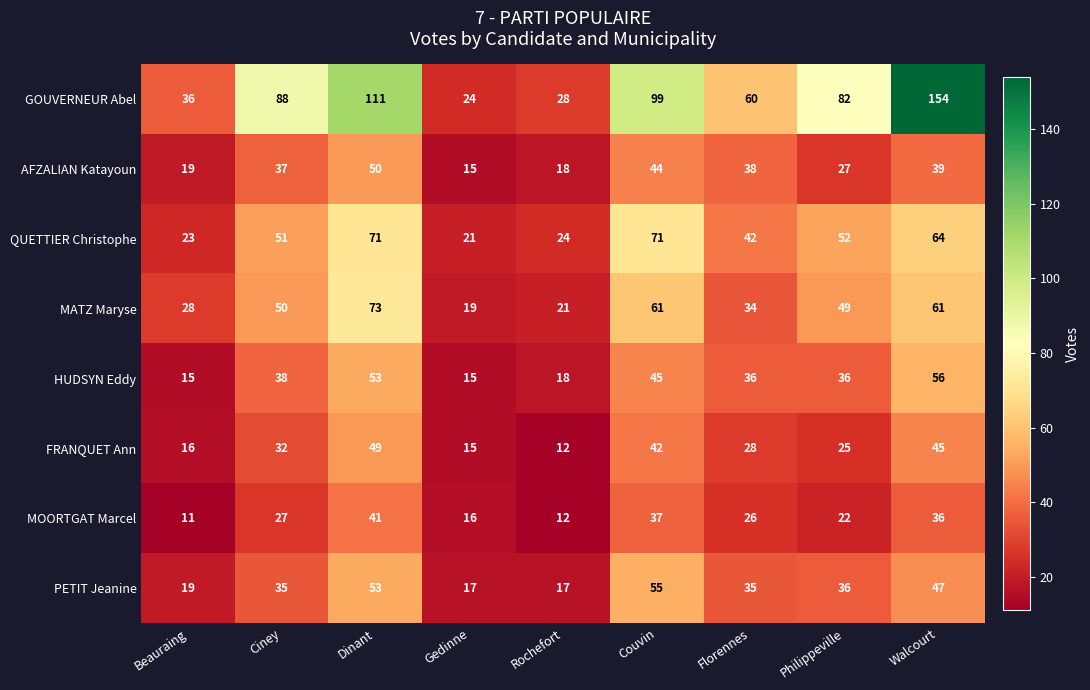

What is the difference between the AFZALIAN Katayoun values at Beauraing and Philippeville?

8